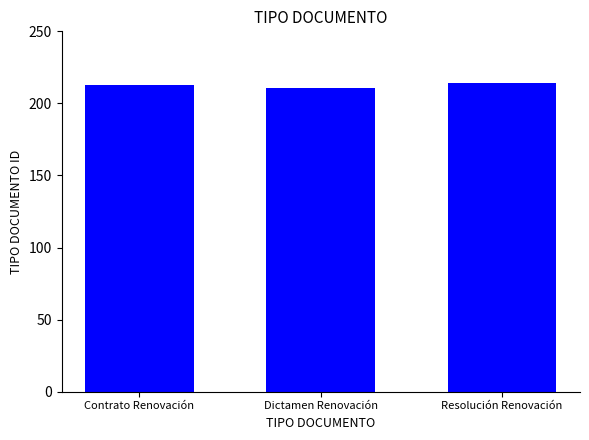

Does the chart contain stacked bars?

No